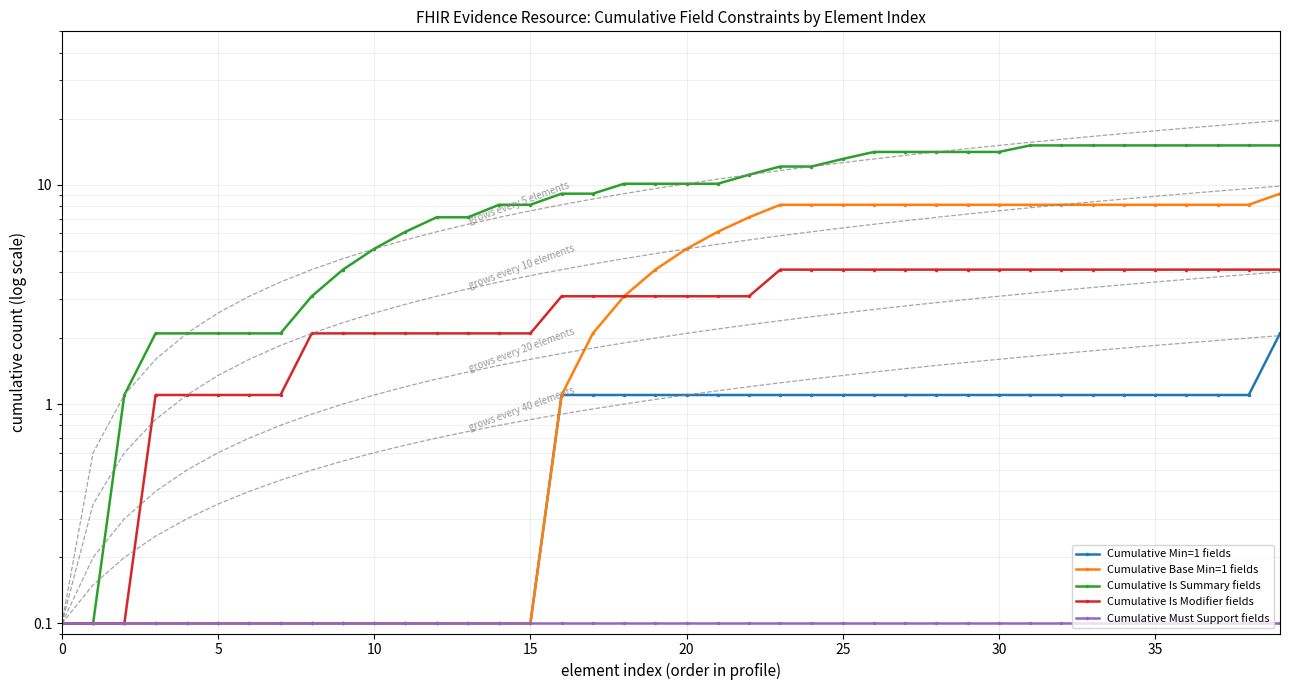

The value of Cumulative Is Summary fields at 31 is 4.8. True or false?

False